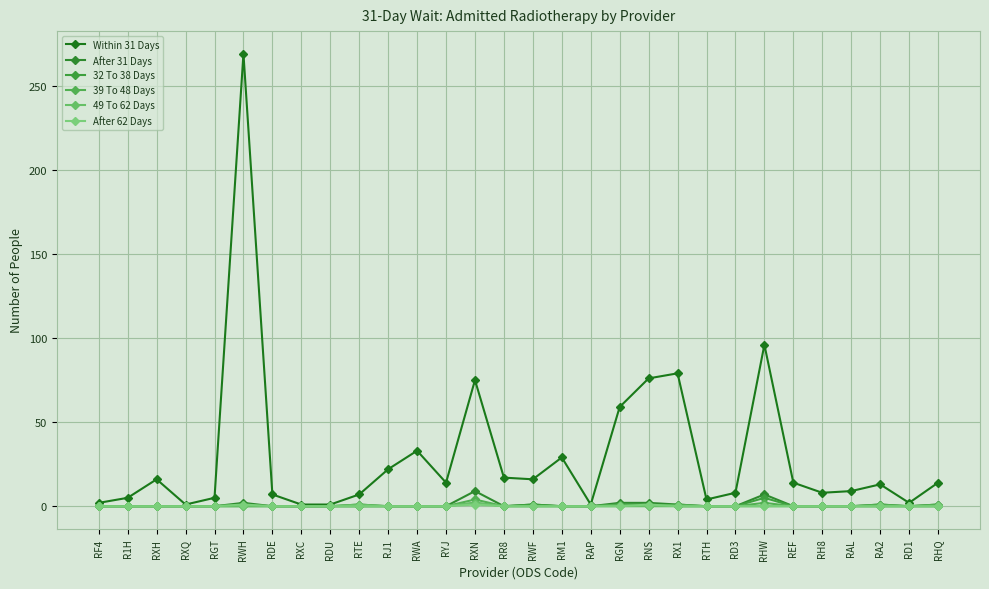

Reading left to right, transcribe all the data shown in this chart.

Within 31 Days: RF4=2	R1H=5	RXH=16	RXQ=1	RGT=5	RWH=269	RDE=7	RXC=1	RDU=1	RTE=7	RJ1=22	RWA=33	RYJ=14	RXN=75	RR8=17	RWF=16	RM1=29	RAP=1	RGN=59	RNS=76	RX1=79	RTH=4	RD3=8	RHW=96	REF=14	RH8=8	RAL=9	RA2=13	RD1=2	RHQ=14
After 31 Days: RF4=0	R1H=0	RXH=0	RXQ=0	RGT=0	RWH=2	RDE=0	RXC=0	RDU=0	RTE=1	RJ1=0	RWA=0	RYJ=0	RXN=9	RR8=0	RWF=1	RM1=0	RAP=0	RGN=2	RNS=2	RX1=1	RTH=0	RD3=0	RHW=7	REF=0	RH8=0	RAL=0	RA2=1	RD1=0	RHQ=1
32 To 38 Days: RF4=0	R1H=0	RXH=0	RXQ=0	RGT=0	RWH=1	RDE=0	RXC=0	RDU=0	RTE=0	RJ1=0	RWA=0	RYJ=0	RXN=2	RR8=0	RWF=1	RM1=0	RAP=0	RGN=1	RNS=1	RX1=0	RTH=0	RD3=0	RHW=5	REF=0	RH8=0	RAL=0	RA2=0	RD1=0	RHQ=0
39 To 48 Days: RF4=0	R1H=0	RXH=0	RXQ=0	RGT=0	RWH=0	RDE=0	RXC=0	RDU=0	RTE=0	RJ1=0	RWA=0	RYJ=0	RXN=4	RR8=0	RWF=0	RM1=0	RAP=0	RGN=1	RNS=0	RX1=1	RTH=0	RD3=0	RHW=2	REF=0	RH8=0	RAL=0	RA2=1	RD1=0	RHQ=1
49 To 62 Days: RF4=0	R1H=0	RXH=0	RXQ=0	RGT=0	RWH=0	RDE=0	RXC=0	RDU=0	RTE=1	RJ1=0	RWA=0	RYJ=0	RXN=2	RR8=0	RWF=0	RM1=0	RAP=0	RGN=0	RNS=0	RX1=0	RTH=0	RD3=0	RHW=0	REF=0	RH8=0	RAL=0	RA2=0	RD1=0	RHQ=0
After 62 Days: RF4=0	R1H=0	RXH=0	RXQ=0	RGT=0	RWH=1	RDE=0	RXC=0	RDU=0	RTE=0	RJ1=0	RWA=0	RYJ=0	RXN=1	RR8=0	RWF=0	RM1=0	RAP=0	RGN=0	RNS=1	RX1=0	RTH=0	RD3=0	RHW=0	REF=0	RH8=0	RAL=0	RA2=0	RD1=0	RHQ=0